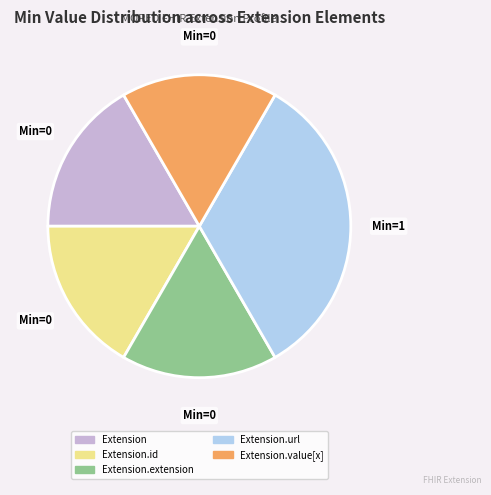

Is there a majority slice in this chart?

No